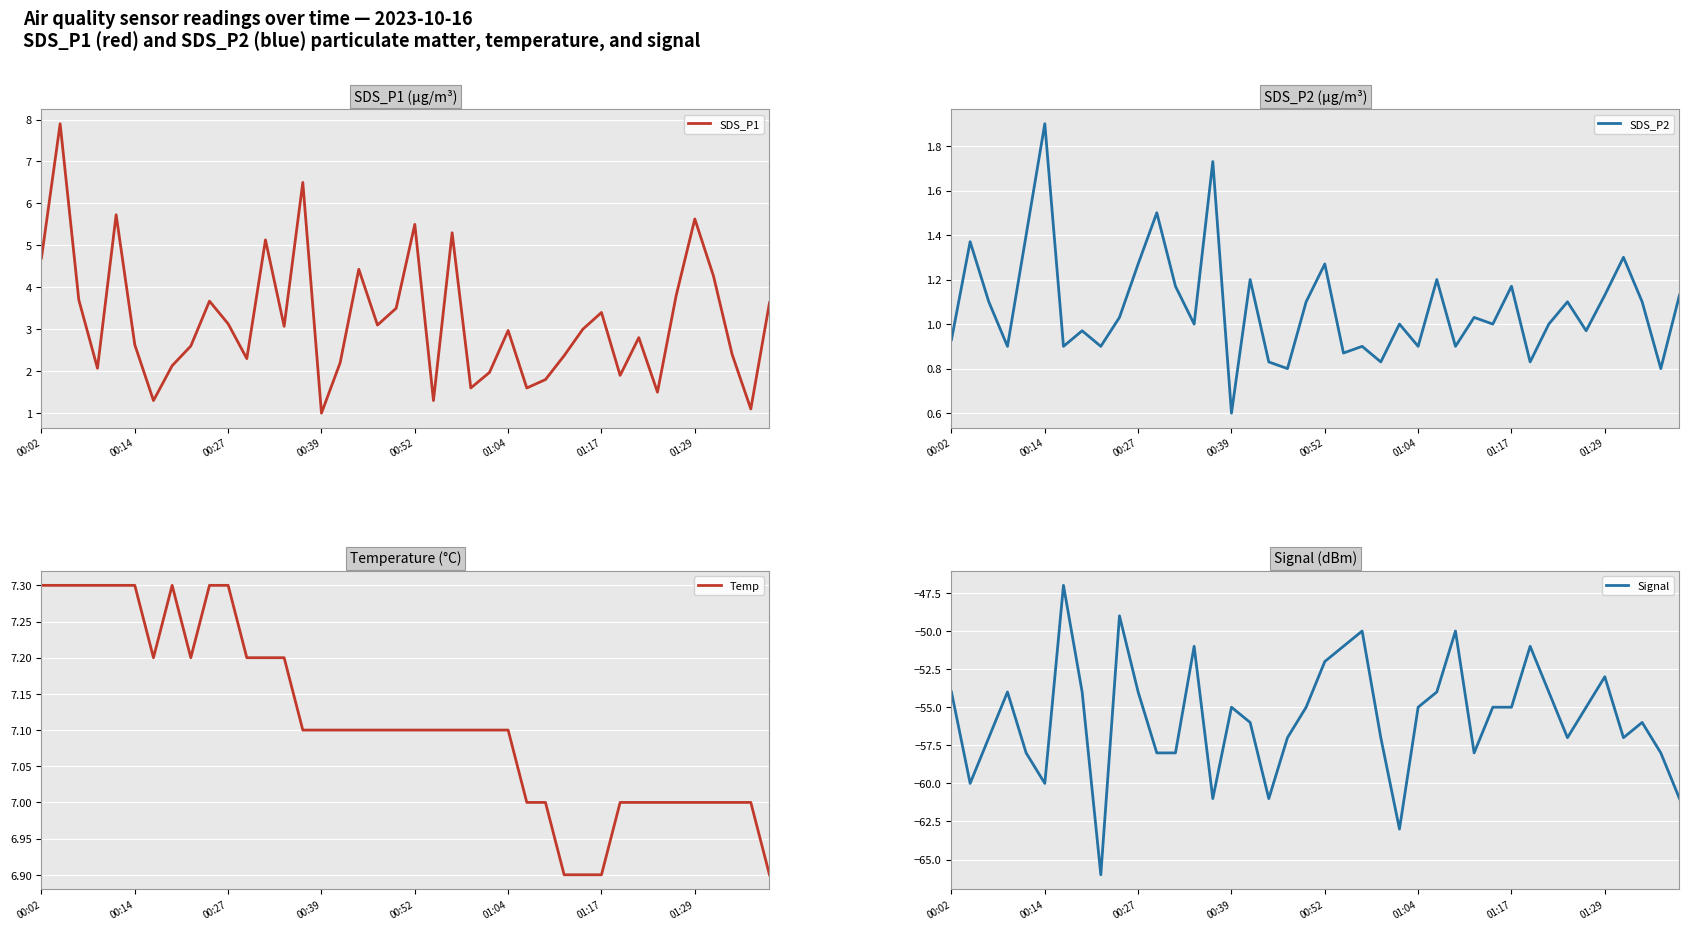

What is the minimum value for SDS_P1?

1.0